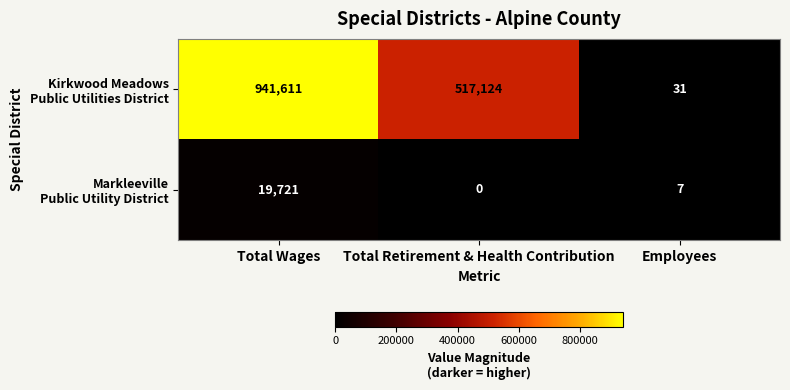

What is the total value across all series at Employees?

38